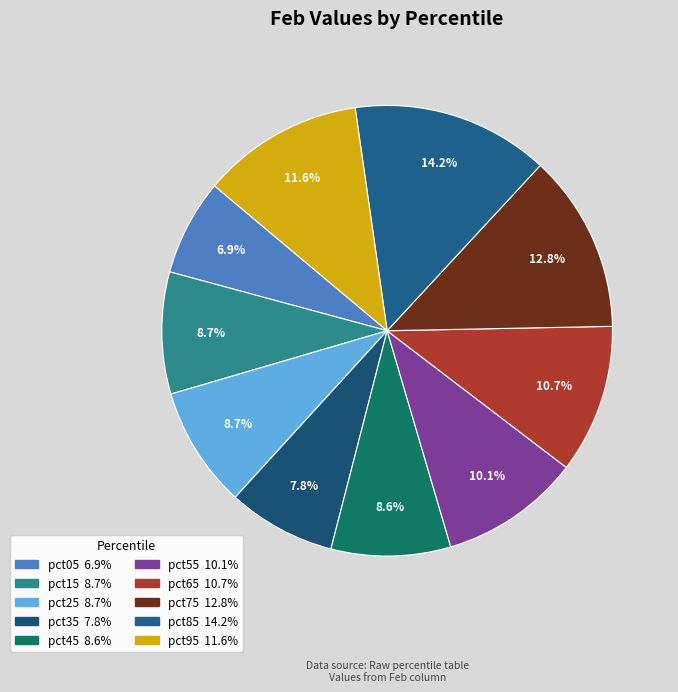

To the nearest percent, what is the average slice percentage?

10%